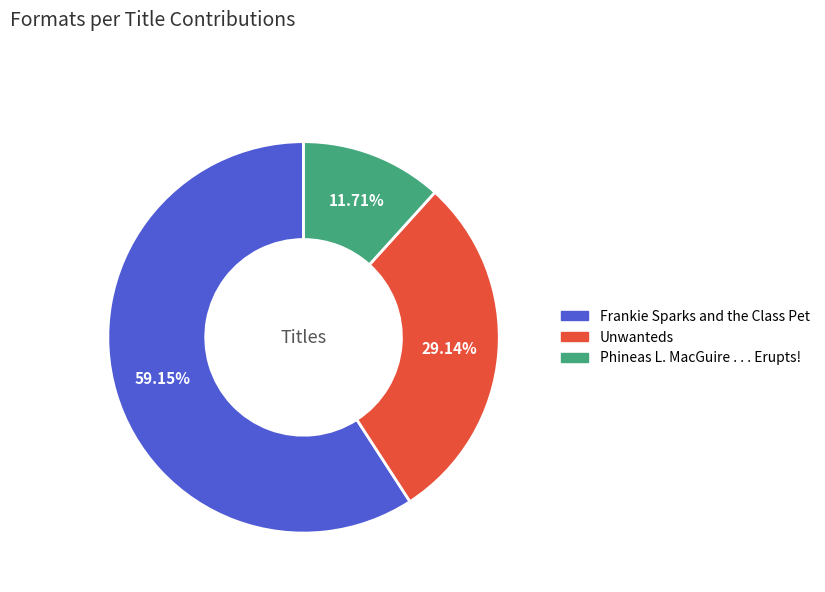

What portion of the pie excludes Frankie Sparks and the Class Pet?

40.8%